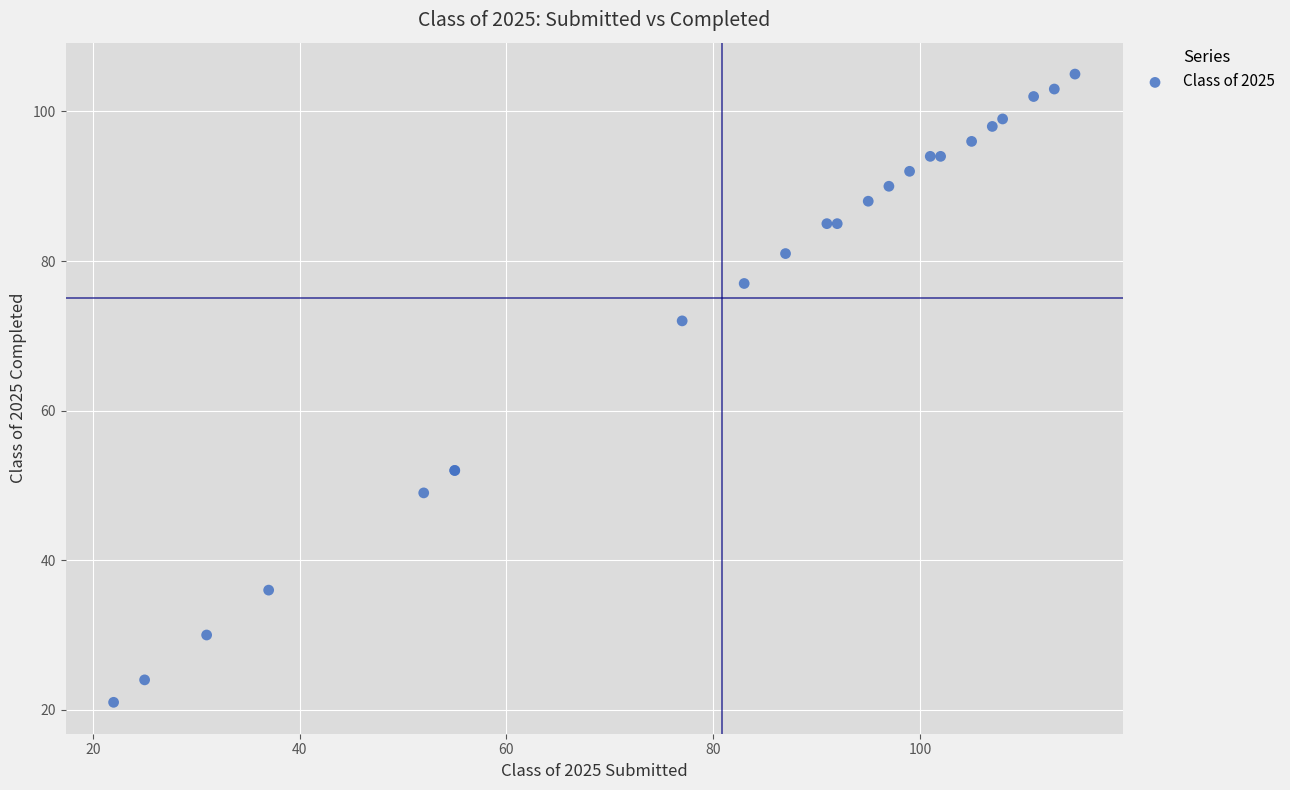

What Y value in the scatter plot is closest to 63?

72